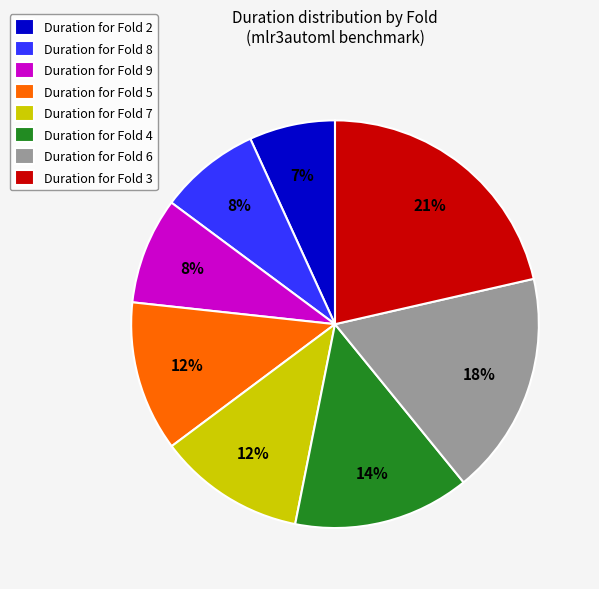

Does any single category account for the majority?

No